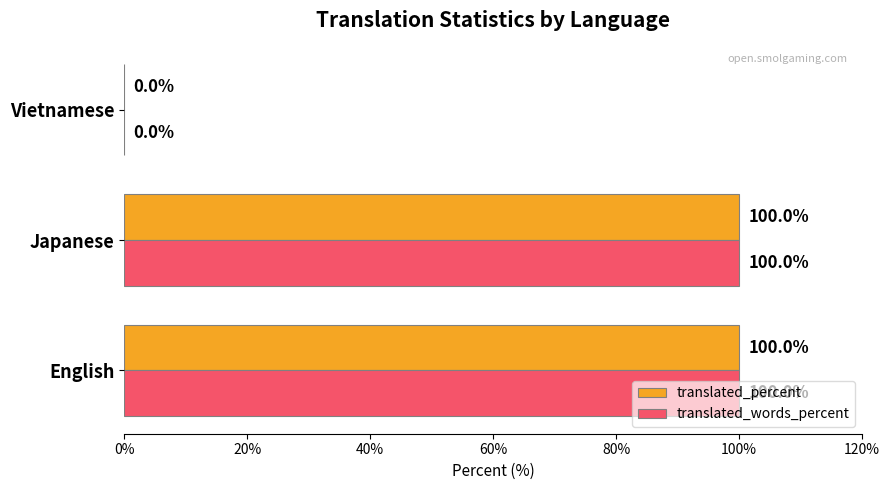

What is the total value across all series at Japanese?

200